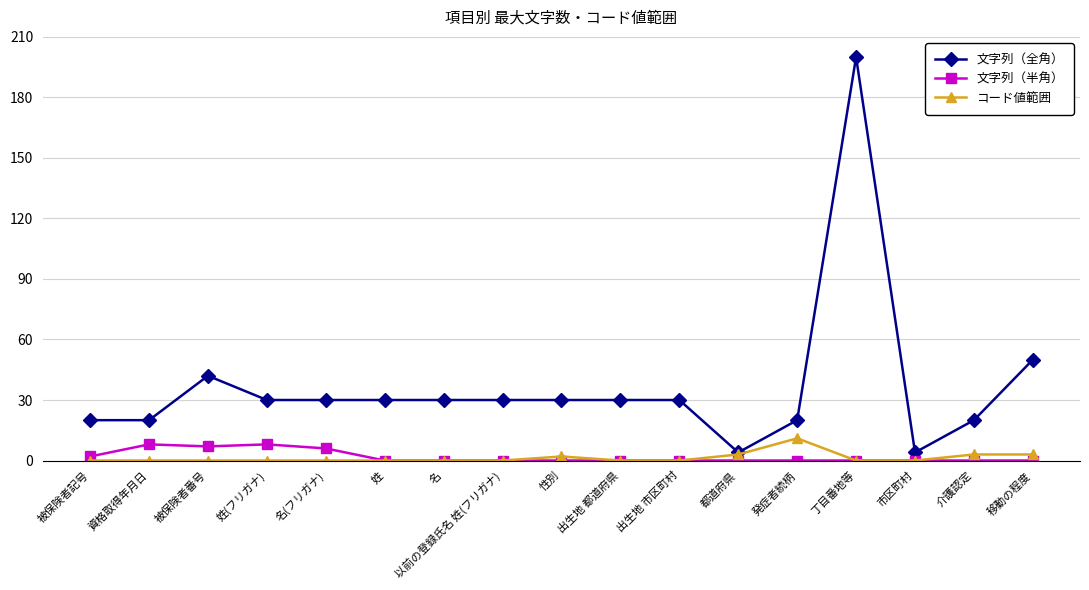

The コード値範囲 series shows 0 at 姓(フリガナ). True or false?

True